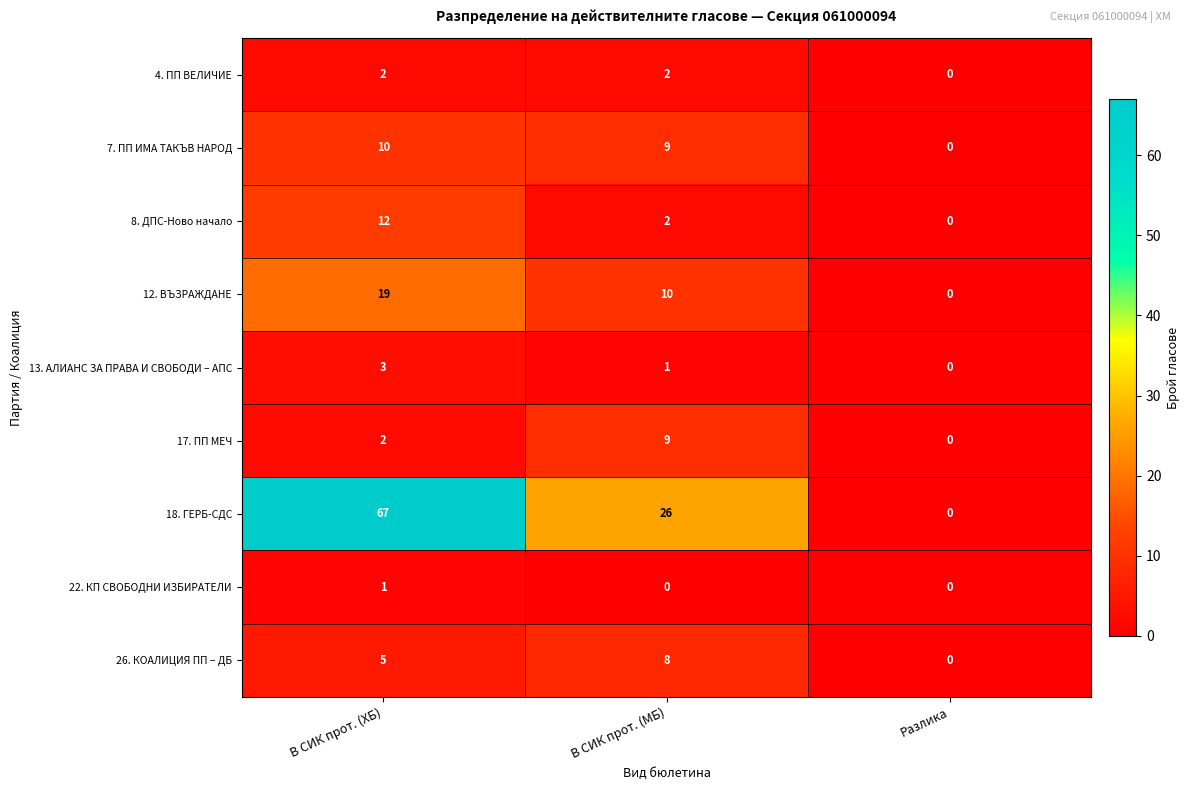

Which series has the largest total across all categories?

18. ГЕРБ-СДС